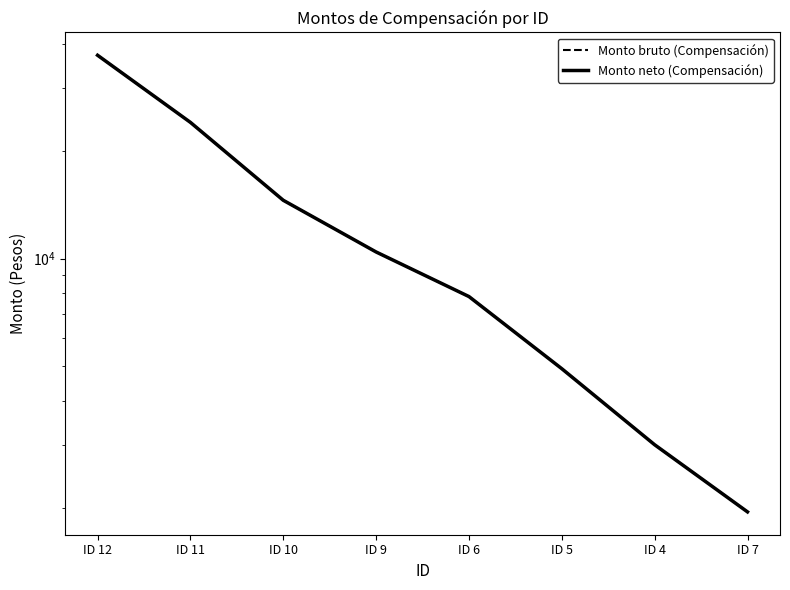

At which category is the sum across all series the highest?

ID 12